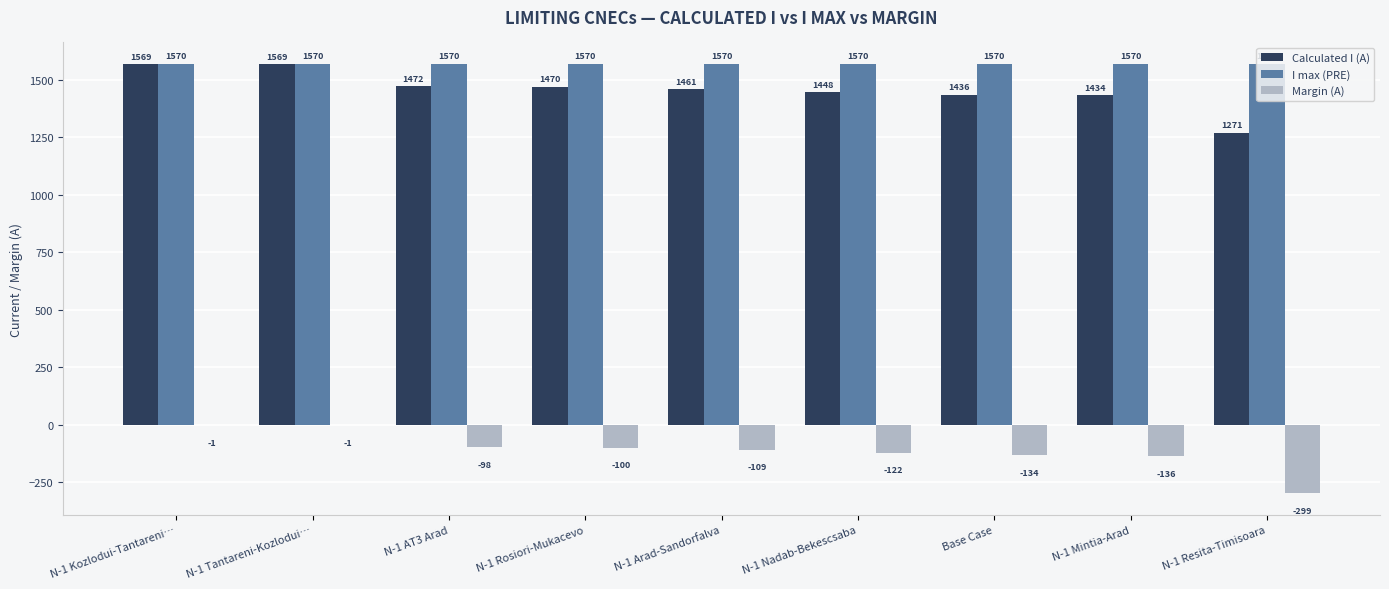

Is it true that Margin (A) equals -1 at N-1 Kozlodui-Tantareni…?

True